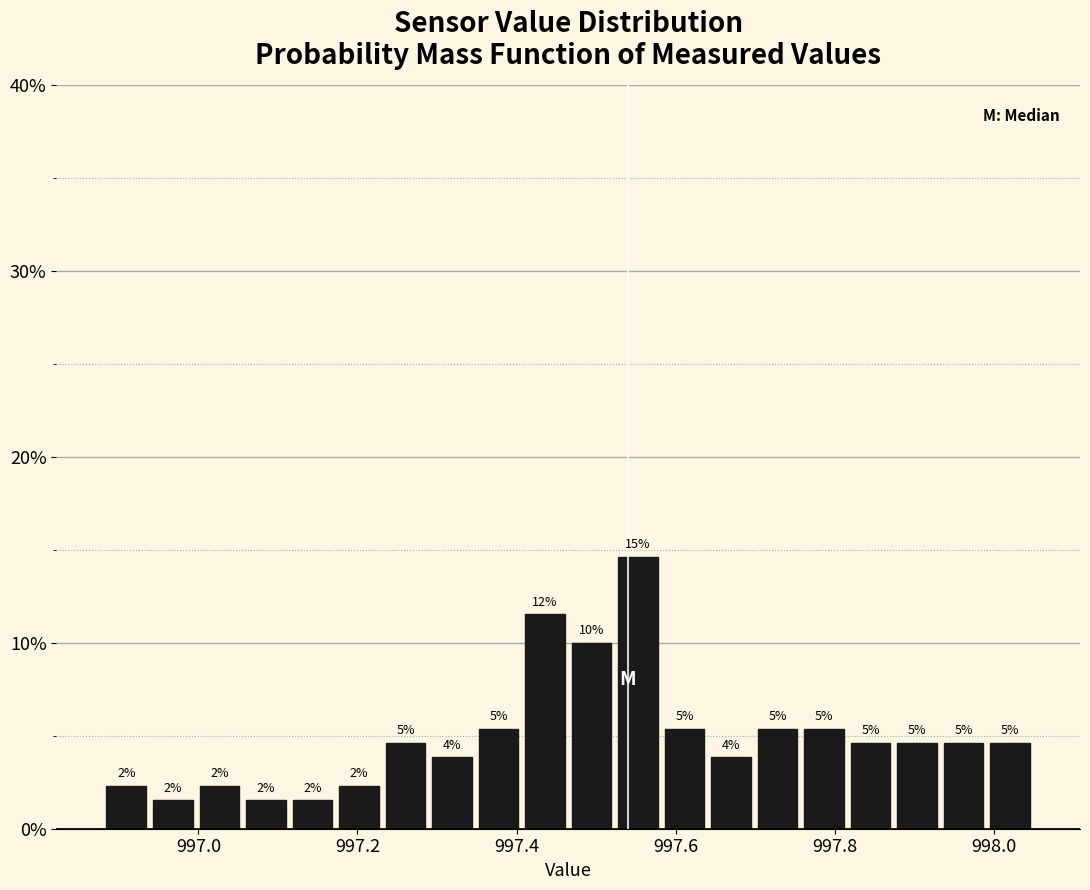

Read against the x-axis, roughly where is the centre of the tallest bar?

997.56